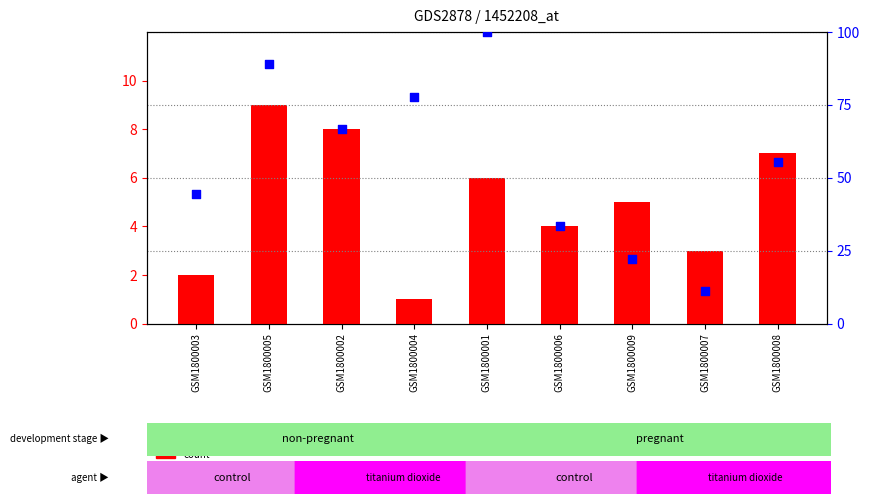

Which series has the largest total across all categories?

percentile rank within the sample